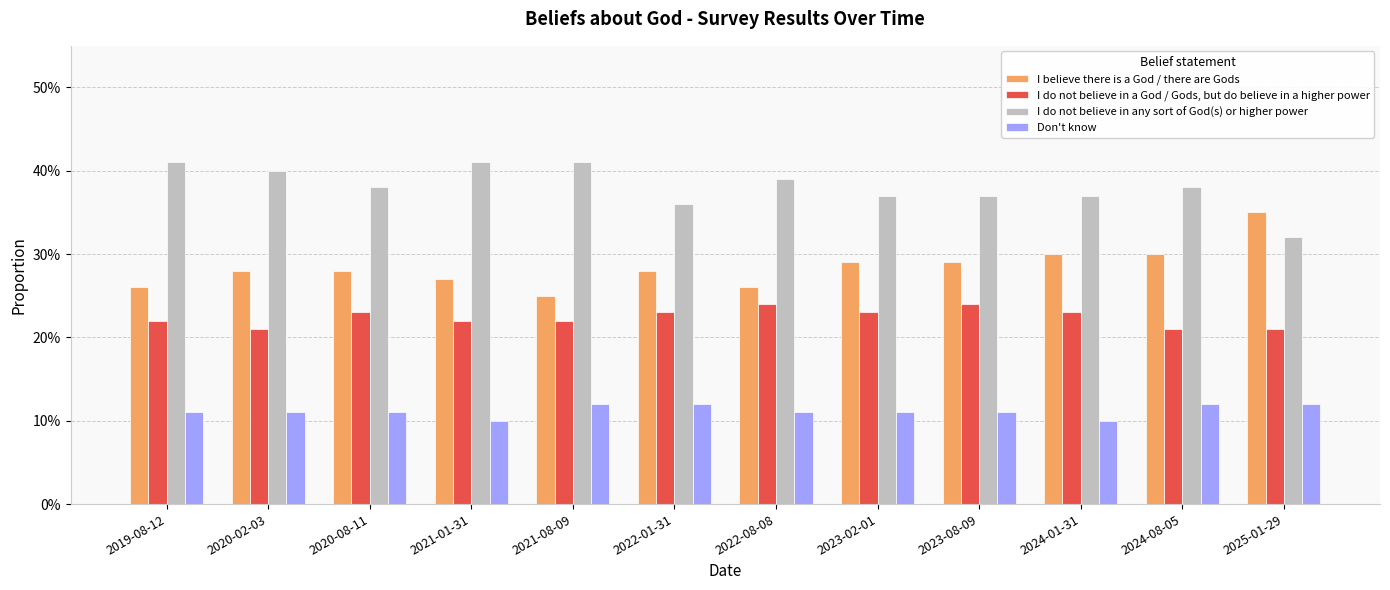

Does the chart contain stacked bars?

No